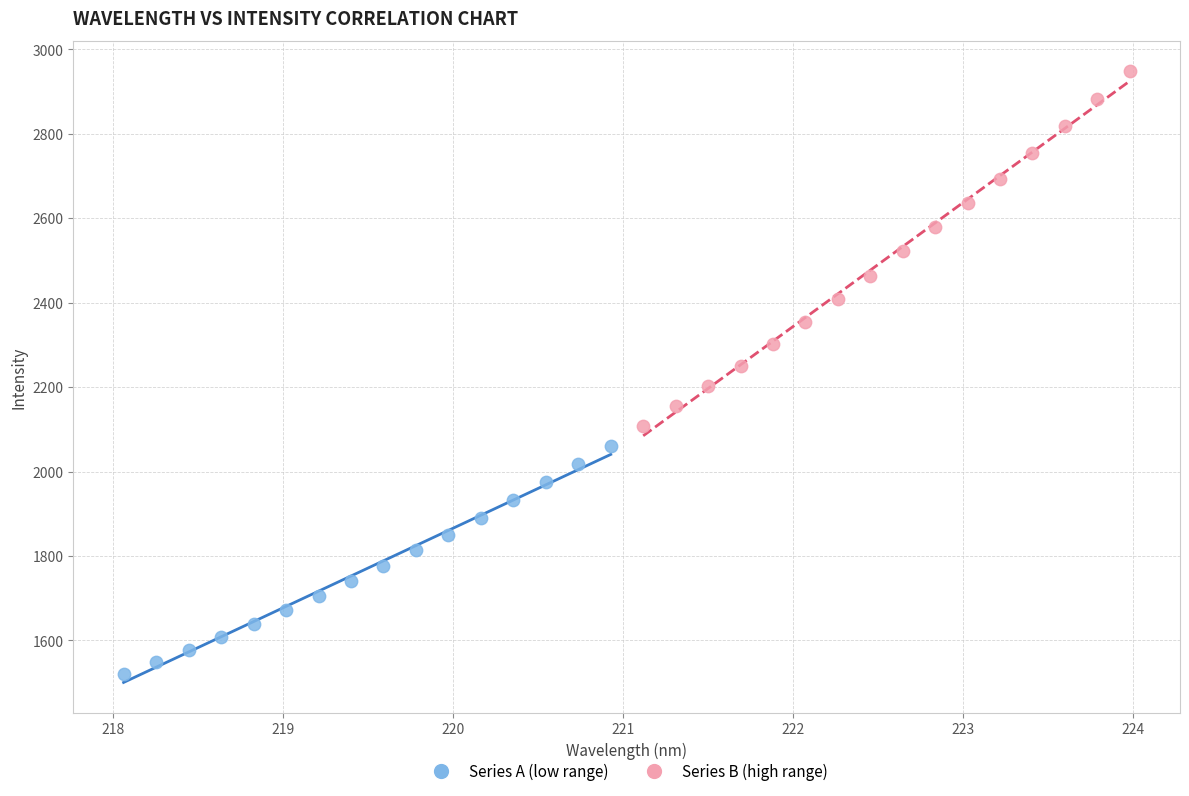

Which series reaches the maximum Y coordinate?

Series B (high range)